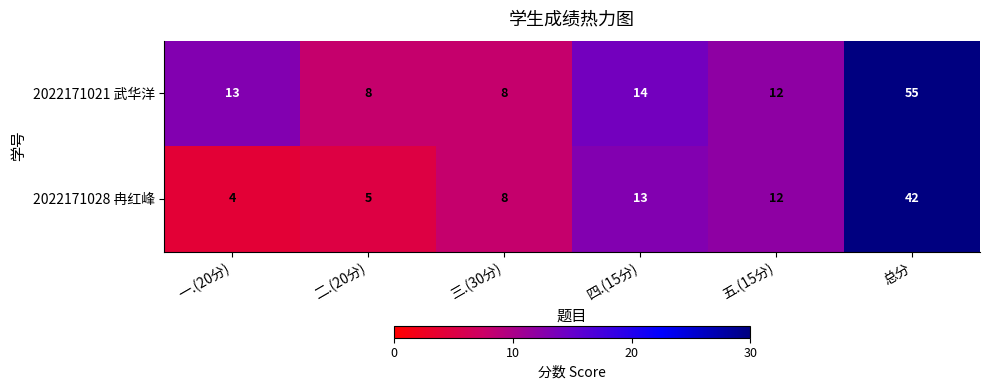

Where is 2022171028 冉红峰 nearest to the value 23?

四.(15分)